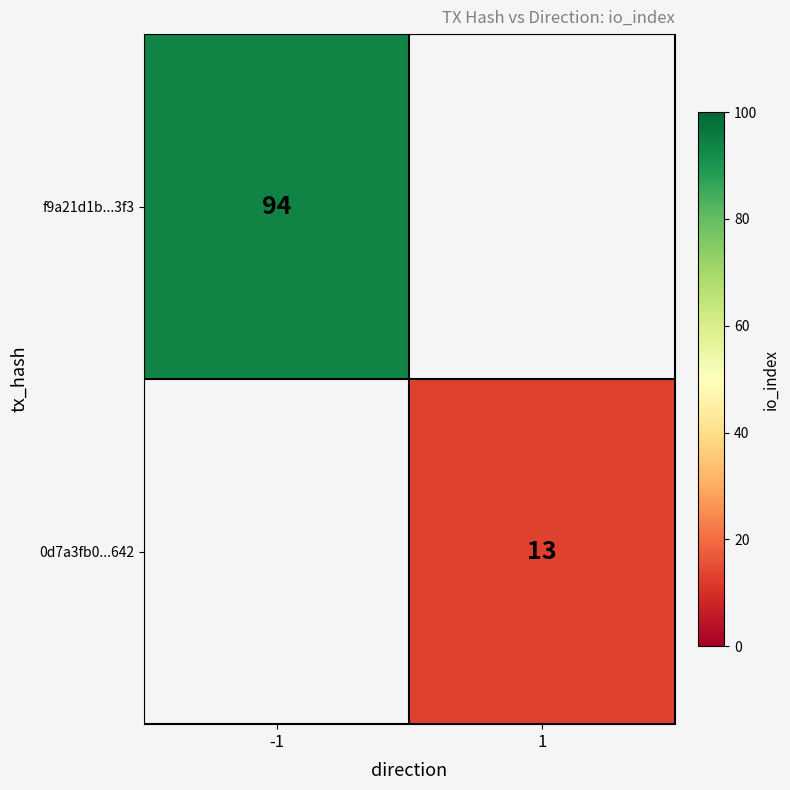

Is it true that f9a21d1b...3f3 equals 134 at -1?

False